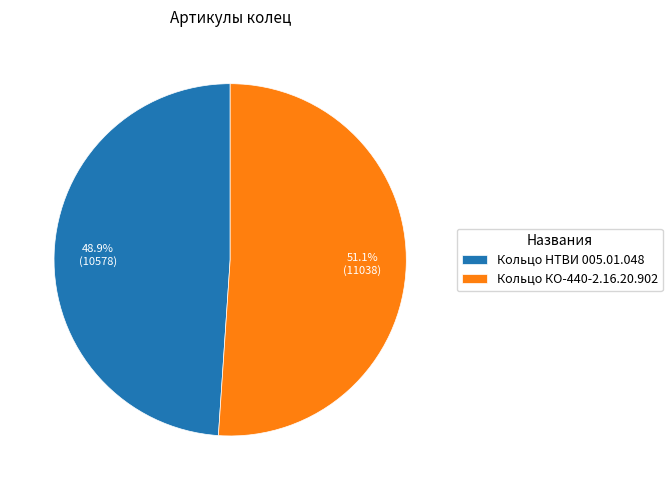

What is the ratio of the value at Кольцо НТВИ 005.01.048 to the value at Кольцо КО-440-2.16.20.902?

1.0